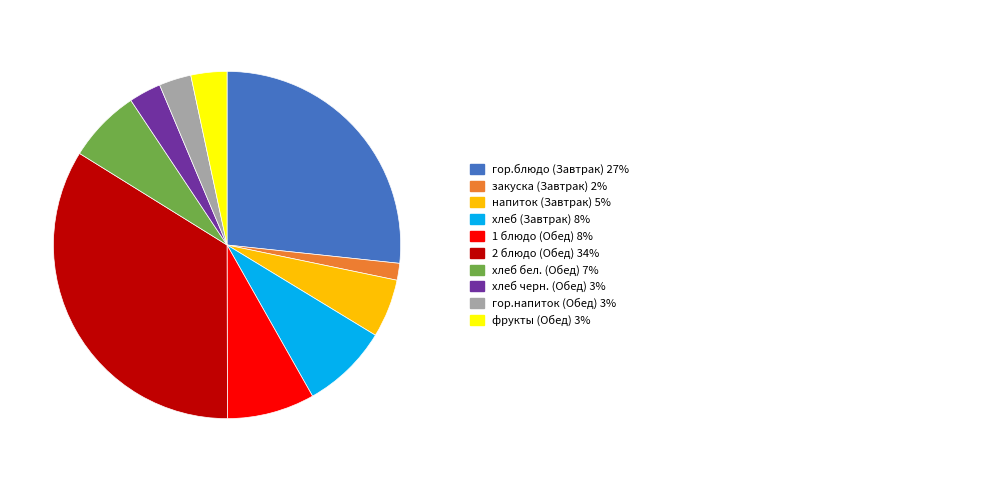

Is there any slice that represents more than half of the pie?

No